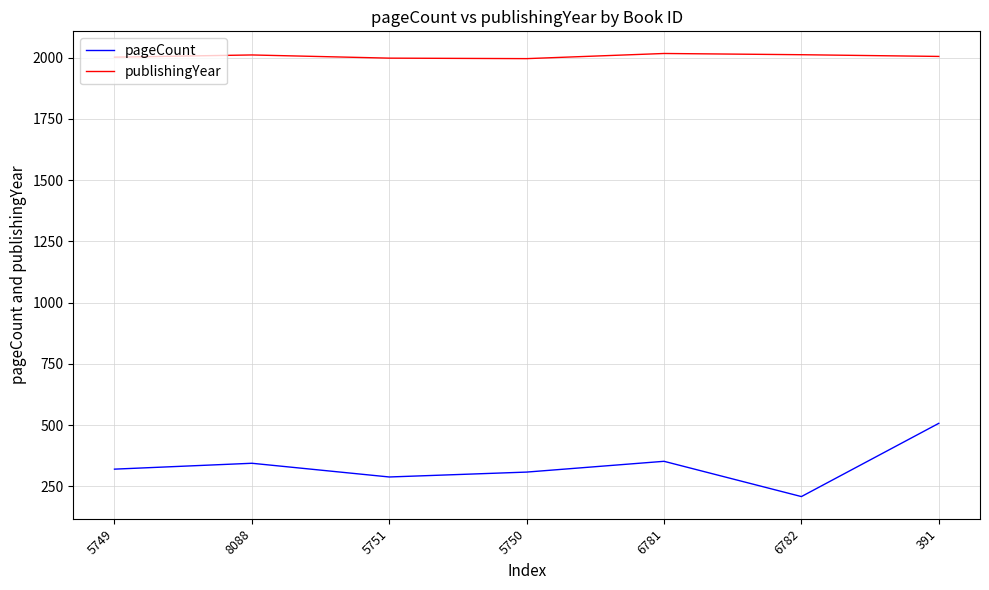

What position from the right is 5749?

7